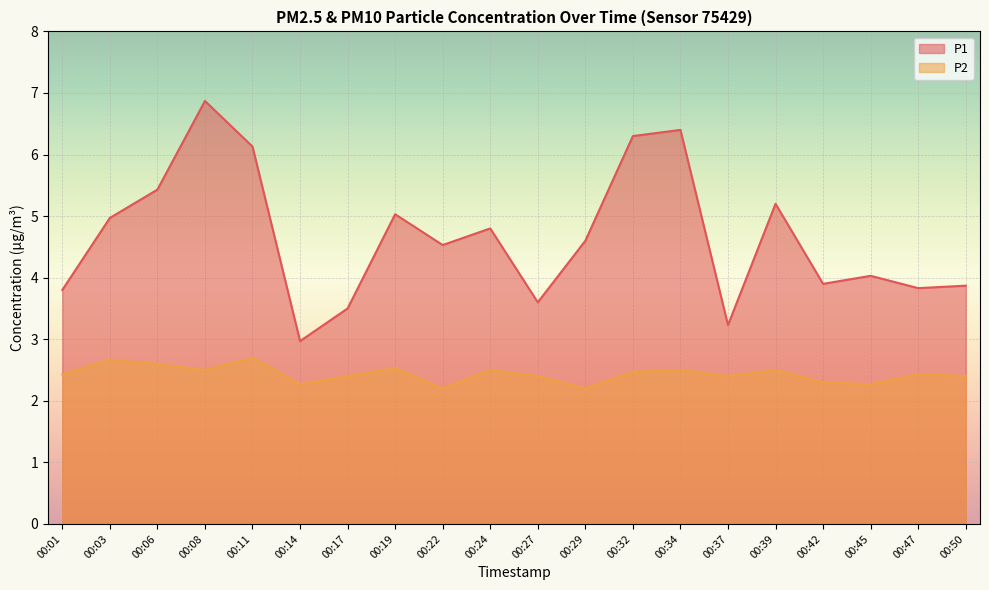

How many interior local peaks does the P2 series have?

7